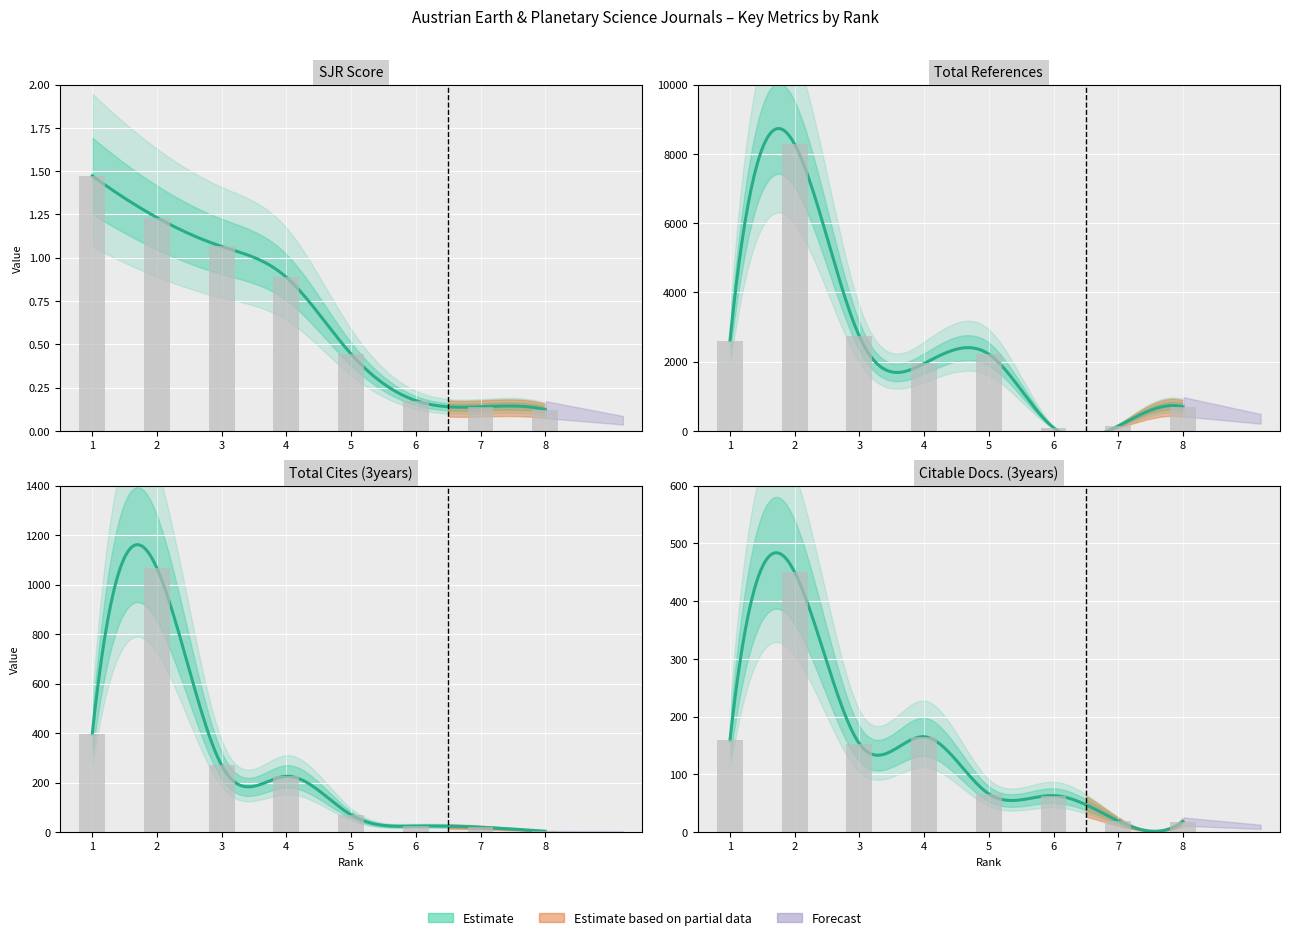

List the series in order of their peak value, lowest first.

SJR, Citable Docs. (3years), Total Cites (3years), Total Refs.